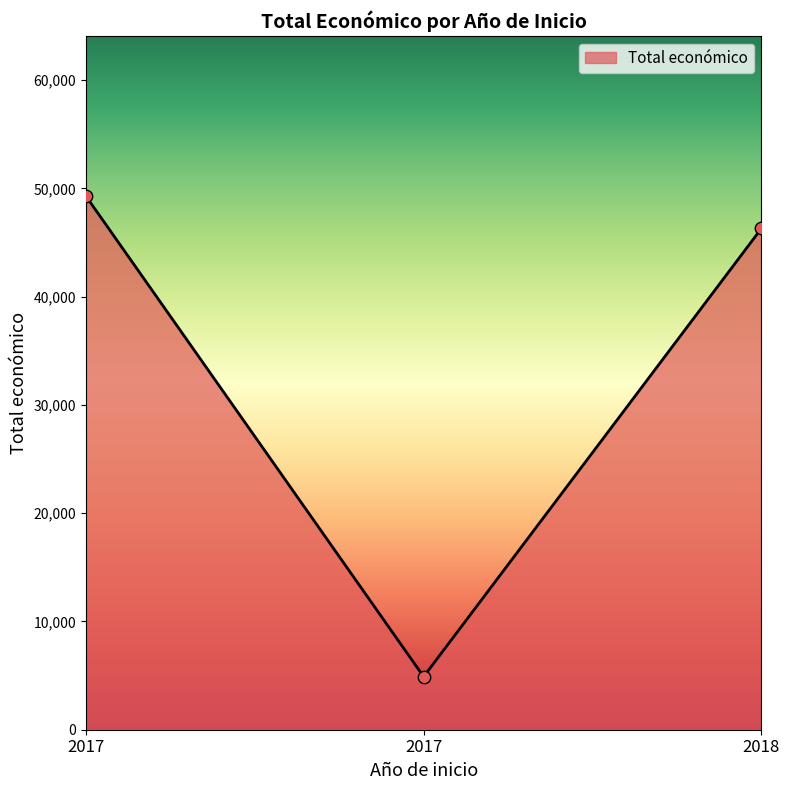

Count the number of categories in the chart.

3